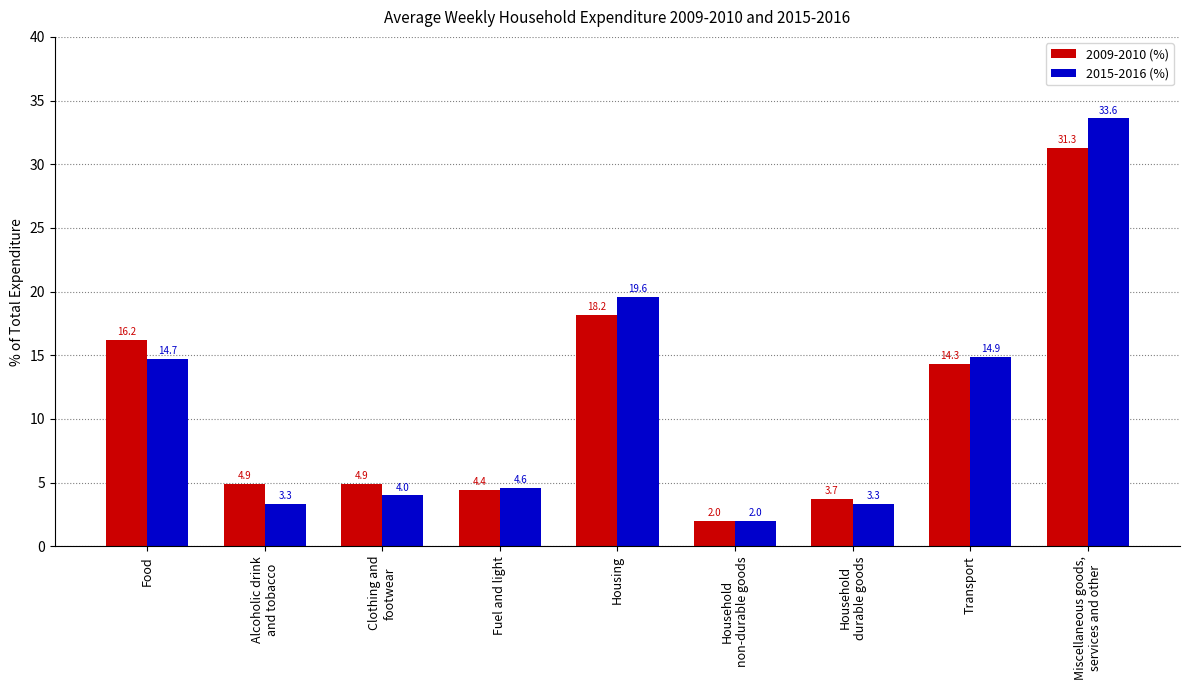

Rank the series at Miscellaneous goods,
services and other from lowest to highest value.

2009-2010 (%), 2015-2016 (%)